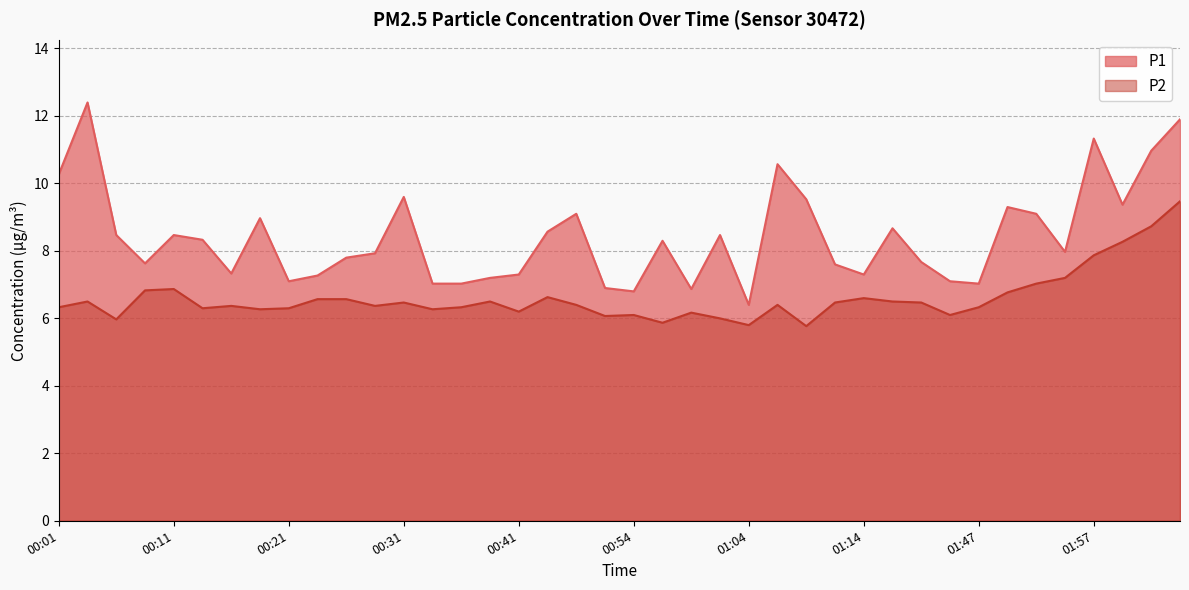

What position from the right is 01:54?

5